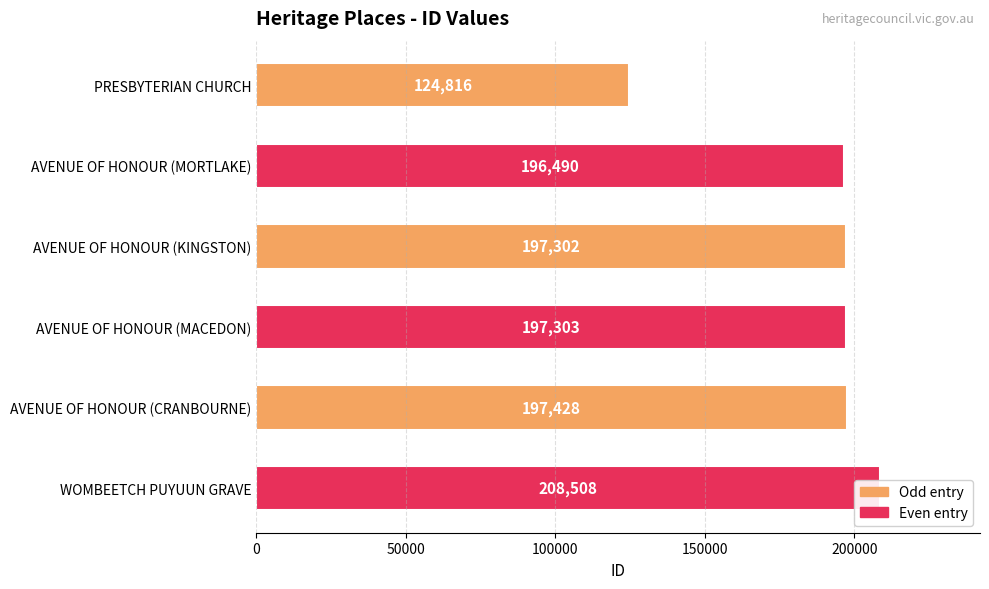

What is the change in value from PRESBYTERIAN CHURCH to AVENUE OF HONOUR (MORTLAKE)?

+71674